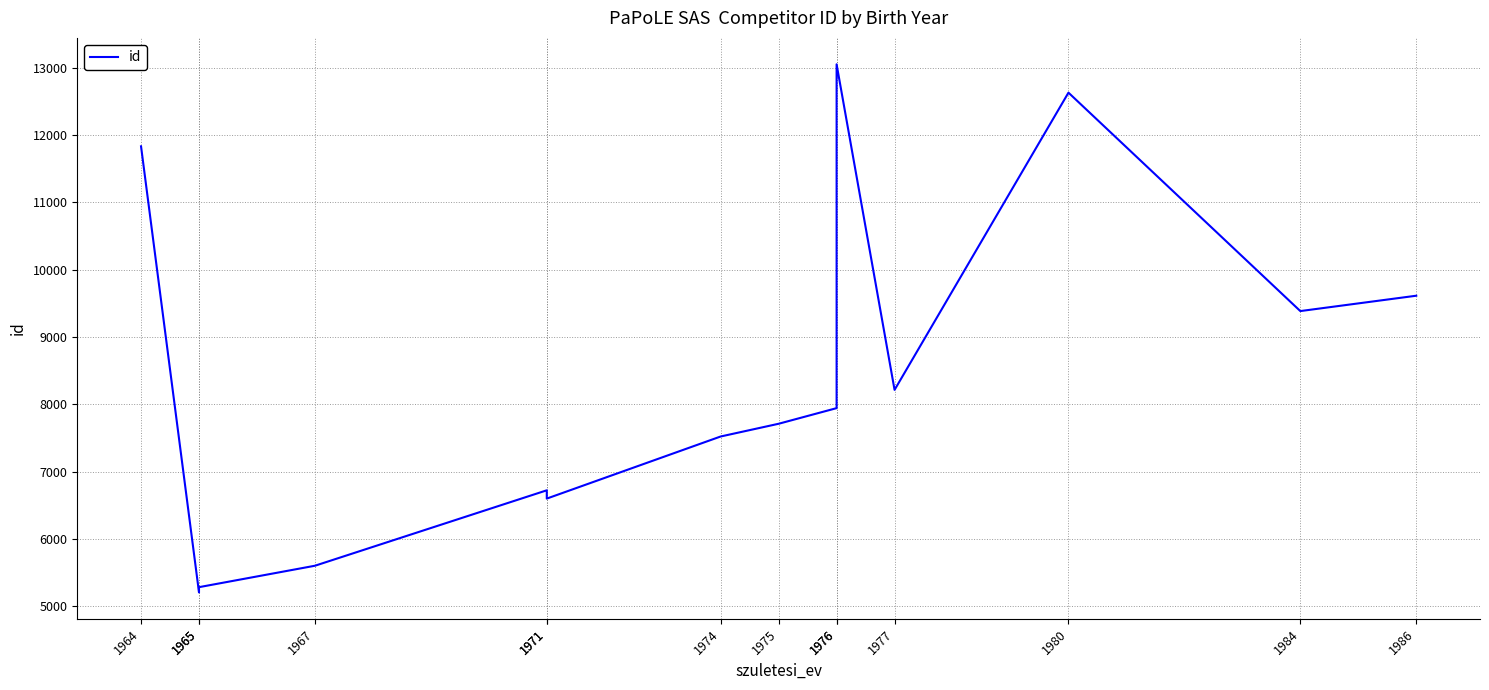

What is the approximate value at 1975?

7713